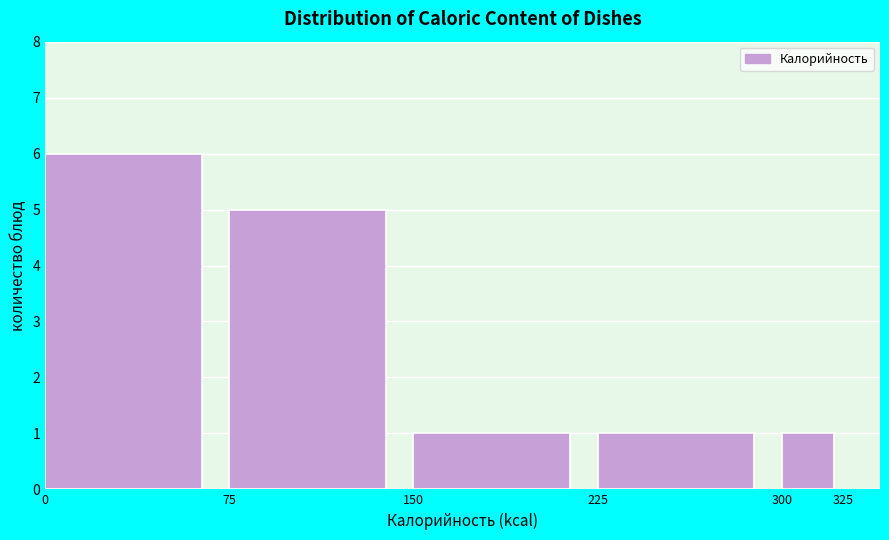

Reading left to right, transcribe this chart: for each bar, give the range it covers on the x-axis and its height. The values are not printed on the chart, so give them approximately, as read against the axis.

0 to 75: 6
75 to 150: 5
150 to 225: 1
225 to 300: 1
300 to 325: 1